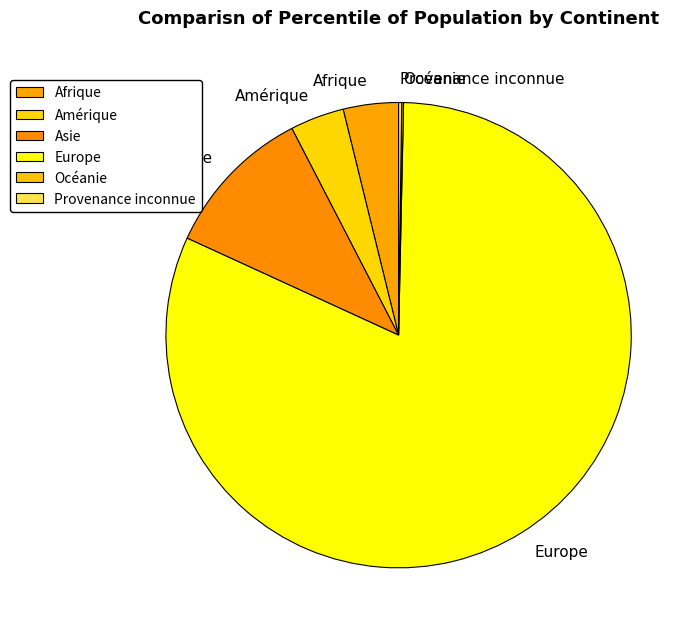

Which has a higher value, Amérique or Europe?

Europe